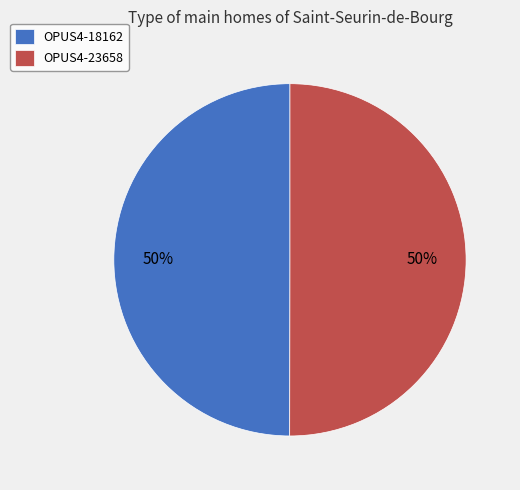

To the nearest percent, what is the average slice percentage?

50%